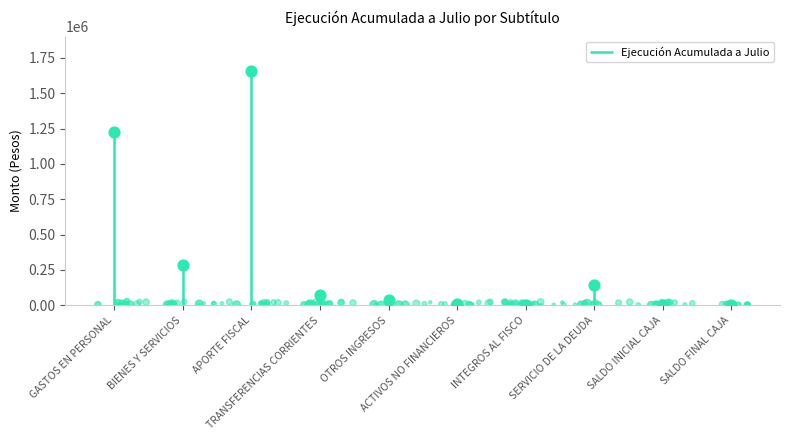

Between GASTOS EN PERSONAL and SERVICIO DE LA DEUDA, which is larger?

GASTOS EN PERSONAL